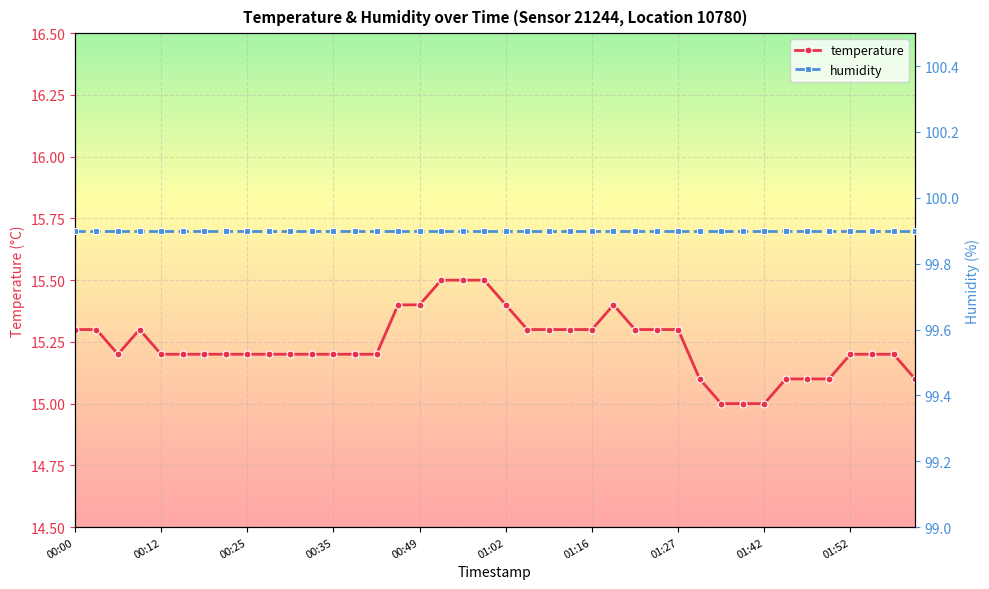

What is the minimum value for temperature?

15.0